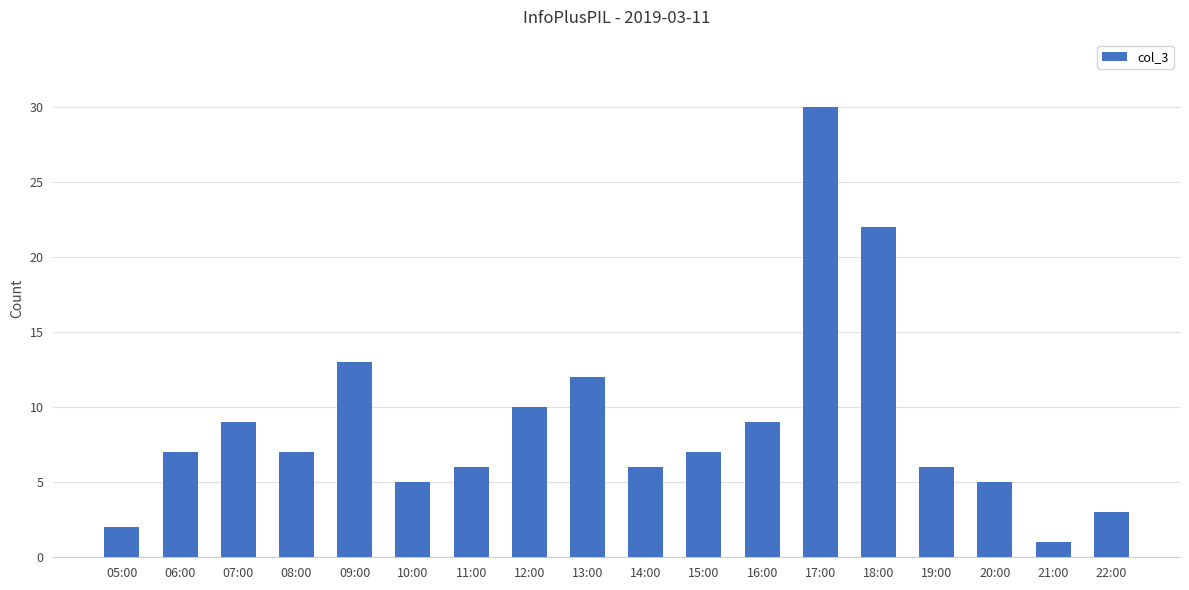

The chart shows a value of 8 at 14:00. True or false?

False